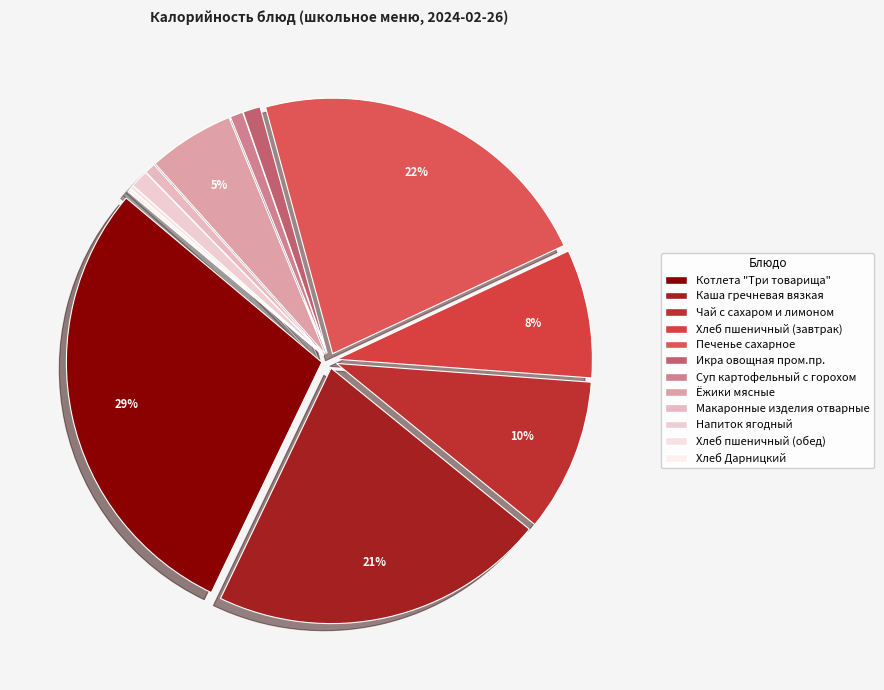

What is the total percentage of Печенье сахарное and Хлеб пшеничный (завтрак)?

30.4%